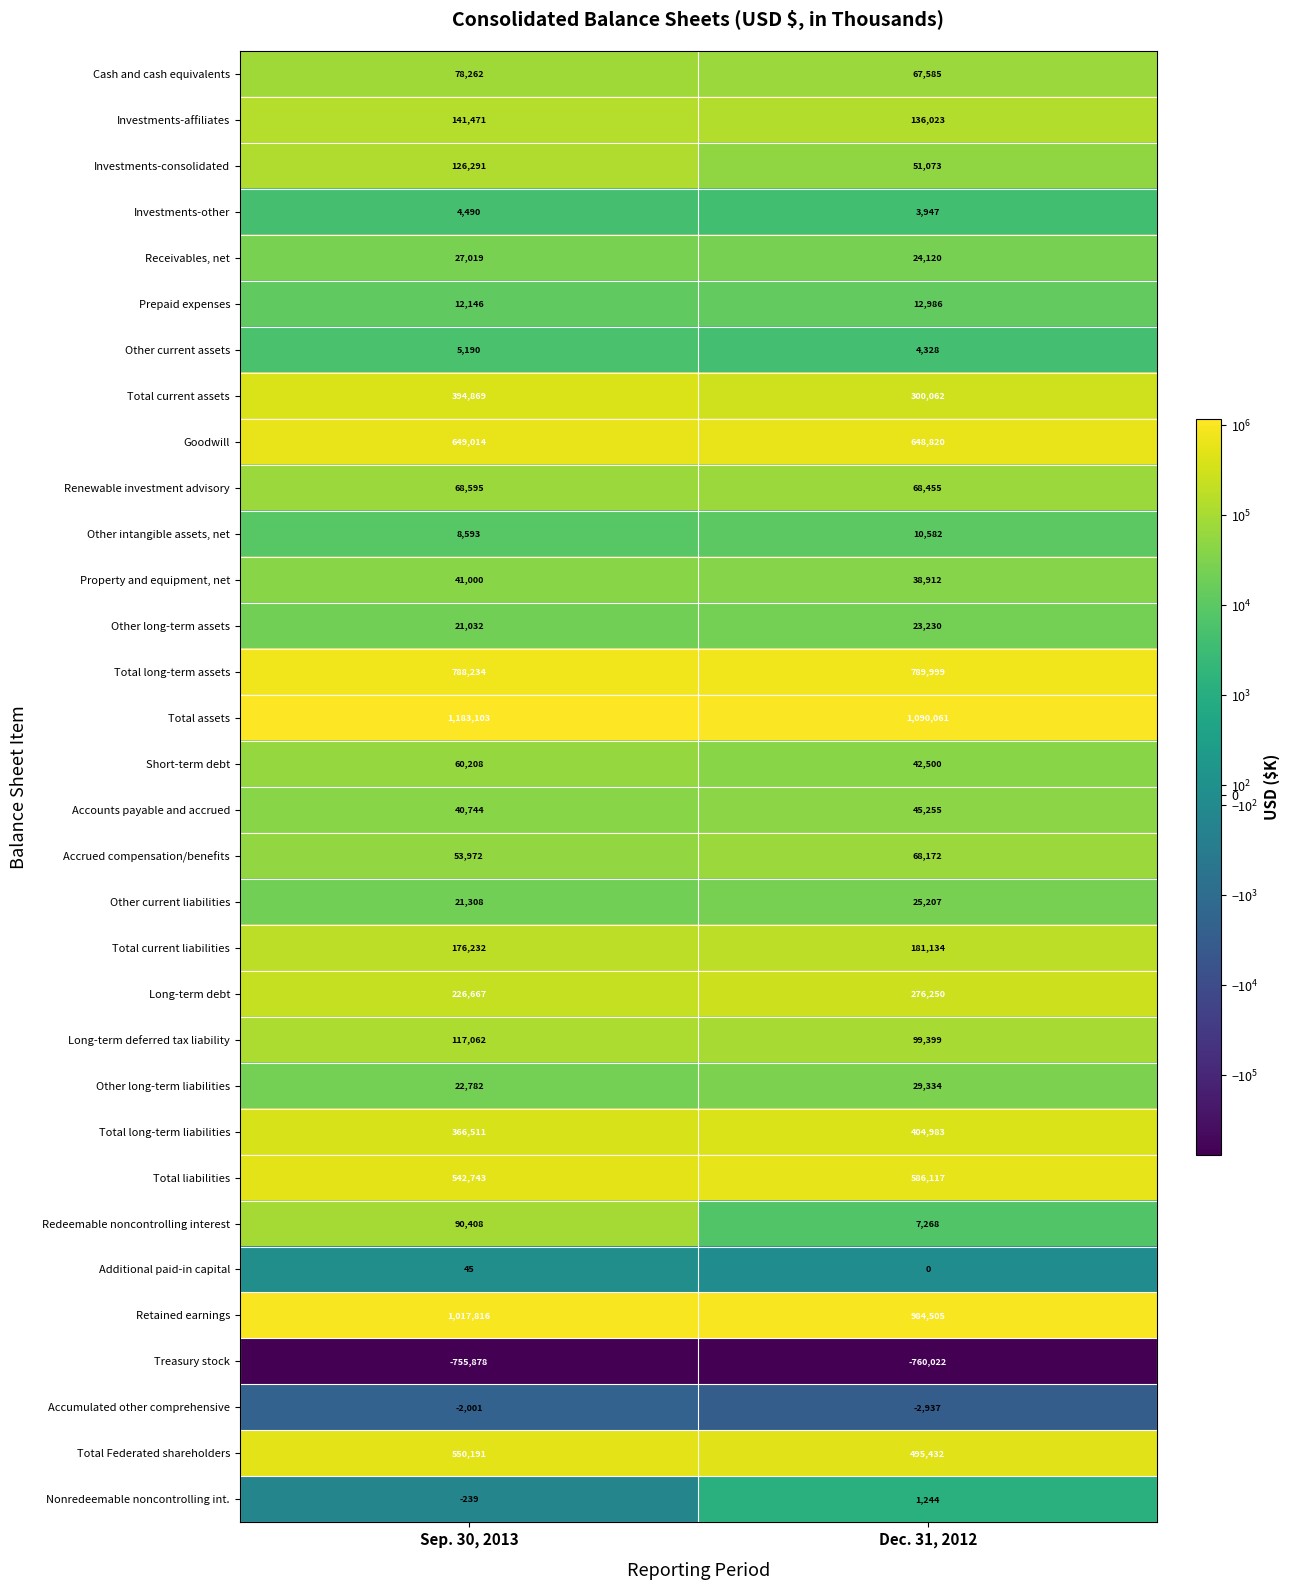

Which series has the largest total across all categories?

Total assets